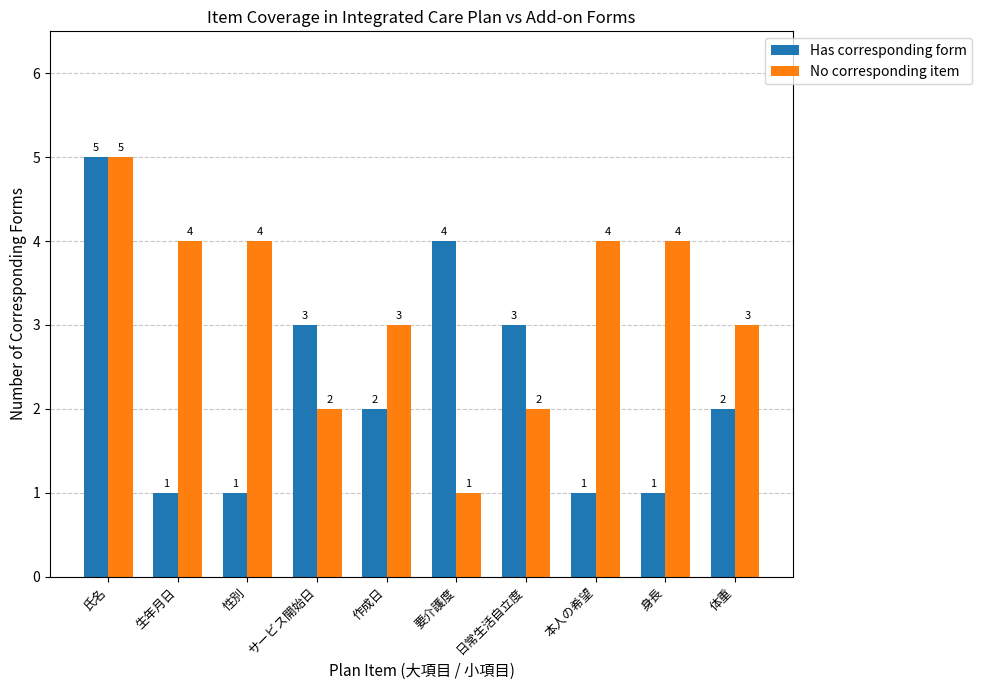

How many groups of bars are there?

10